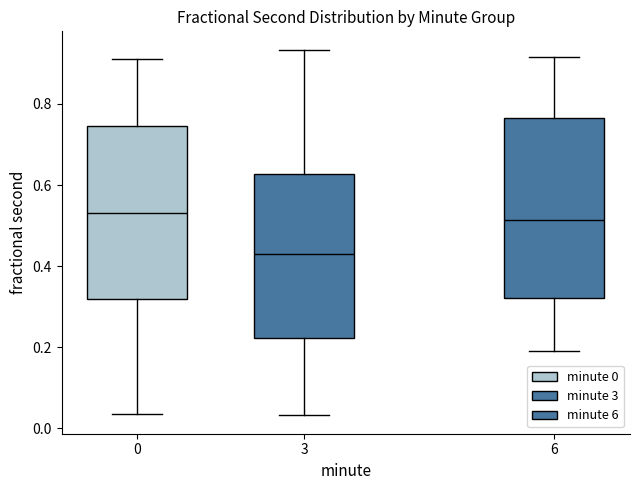

Reading left to right, transcribe this box plot: for each box, give where its median line is, the range the box spans, and where its two whiskers end, as read against the y-axis. The values are not printed on the chart, so give them approximately, as read against the axis.

0: median 0.54, box 0.32 to 0.74, whiskers 0.04 to 0.92
3: median 0.42, box 0.22 to 0.62, whiskers 0.04 to 0.94
6: median 0.52, box 0.32 to 0.76, whiskers 0.20 to 0.92